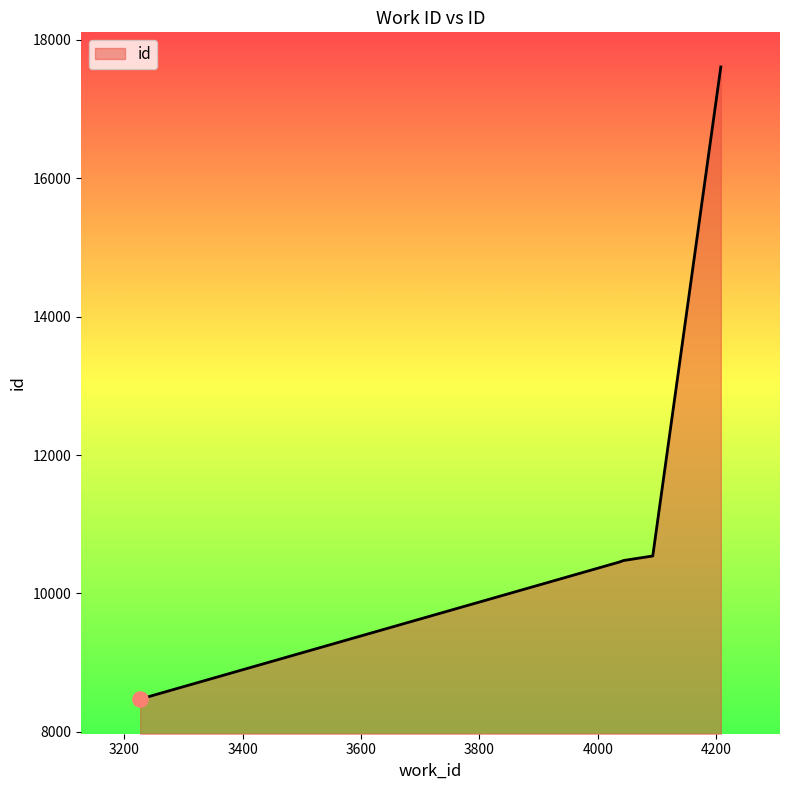

What is the maximum value shown in the chart?

17604